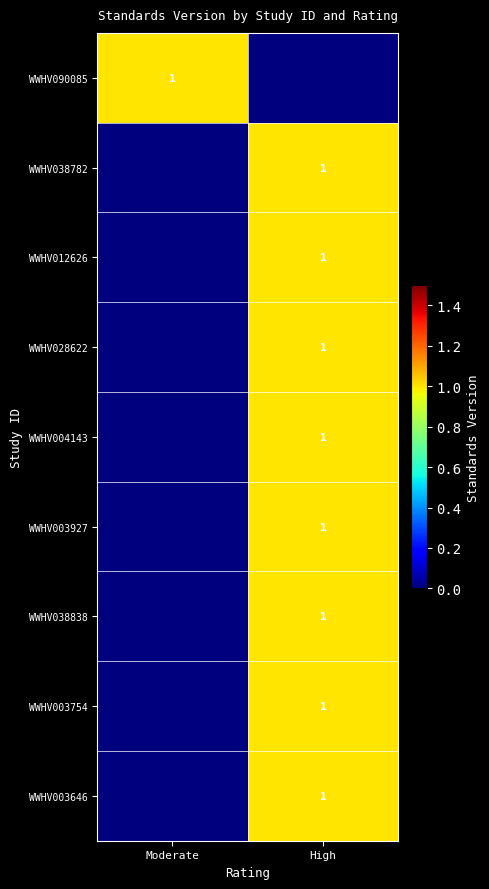

The value of WWHV003927 at High is 2. True or false?

False